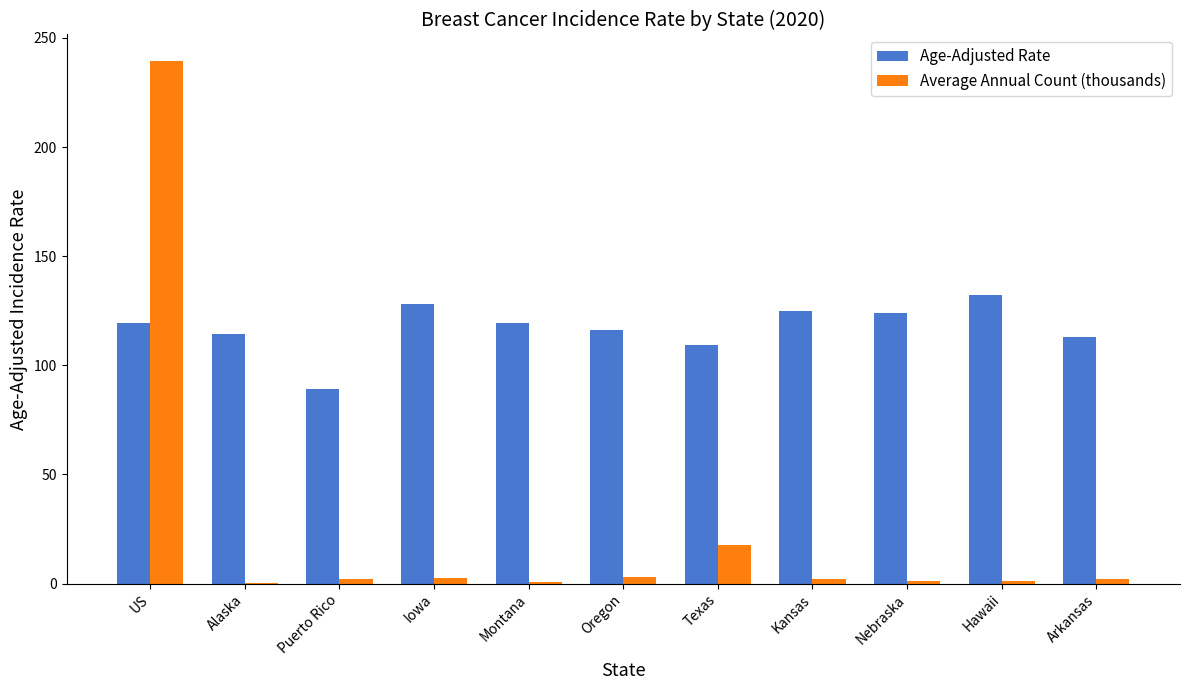

The Age-Adjusted Rate series shows 192.1 at Texas. True or false?

False